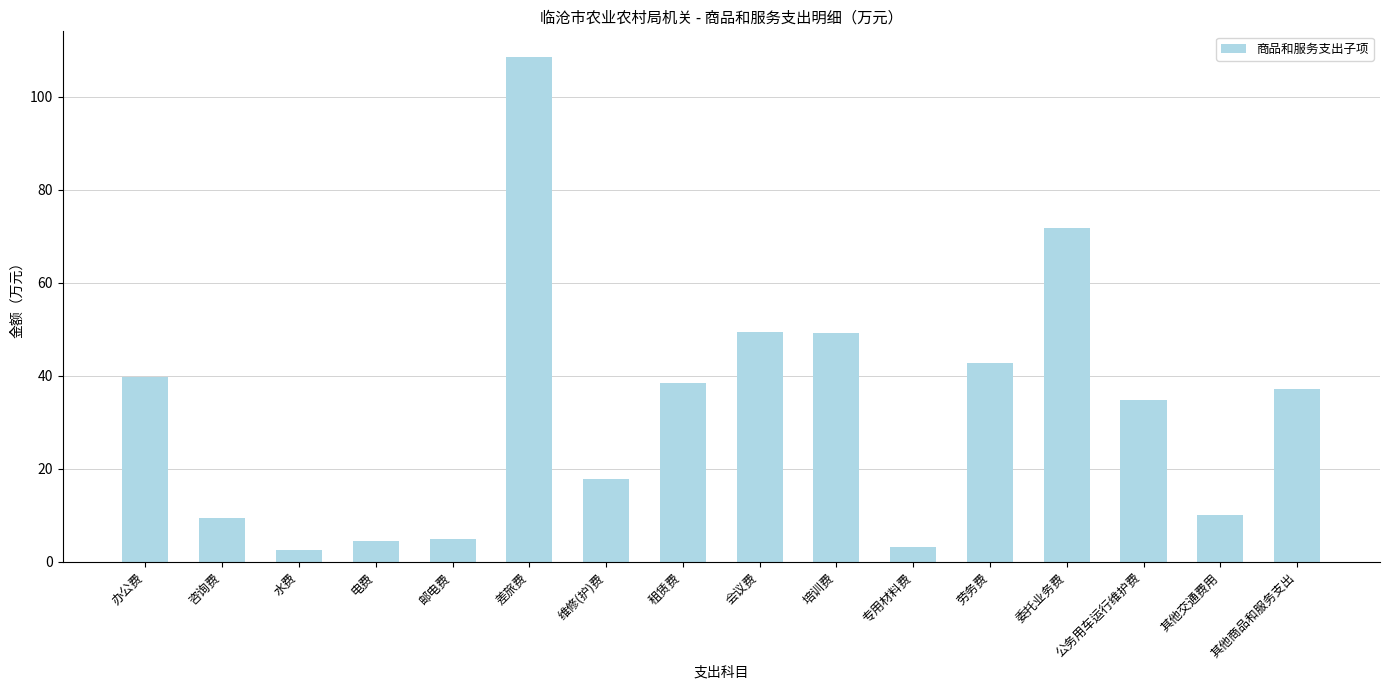

What is the difference between the values at 租赁费 and 公务用车运行维护费?

3.6